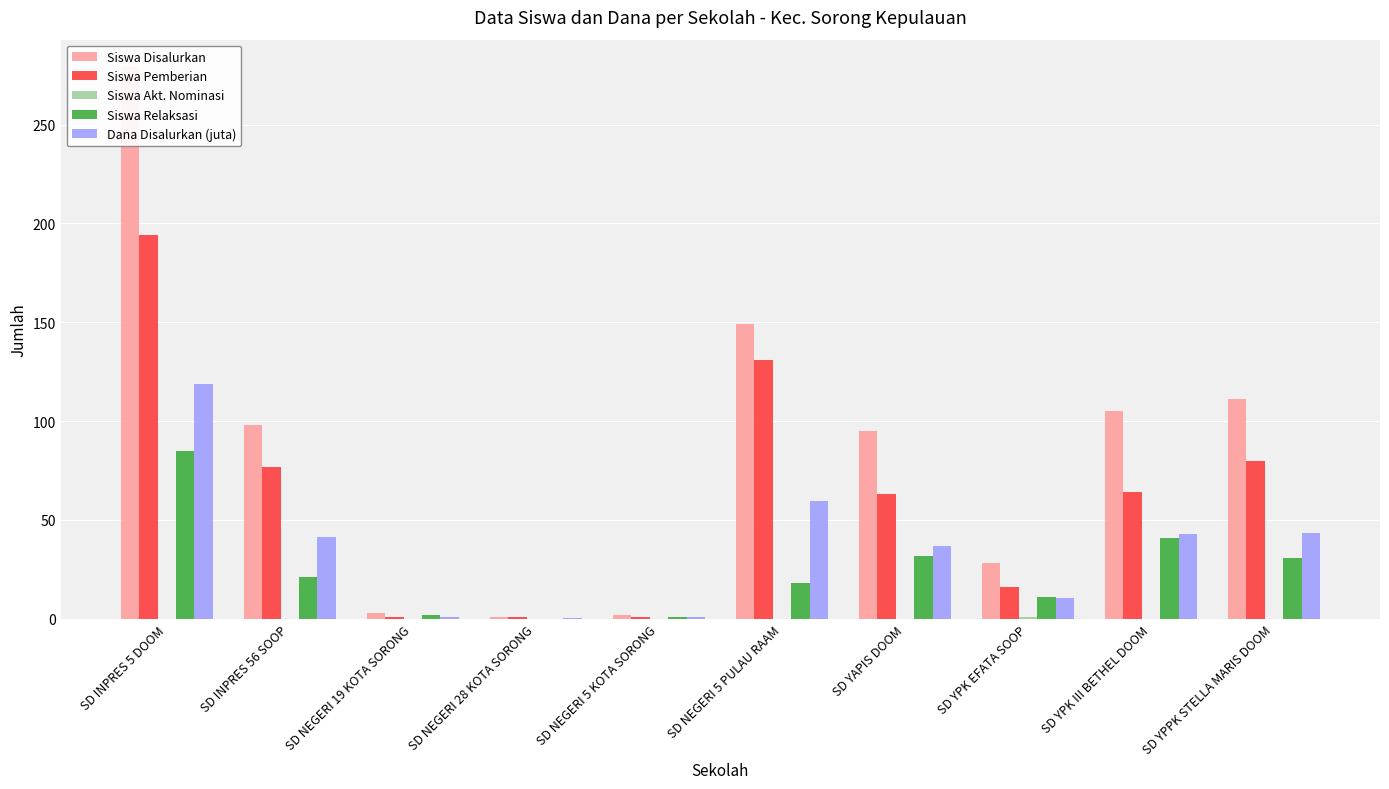

At which label is Siswa Relaksasi closest to 42?

SD YPK III BETHEL DOOM